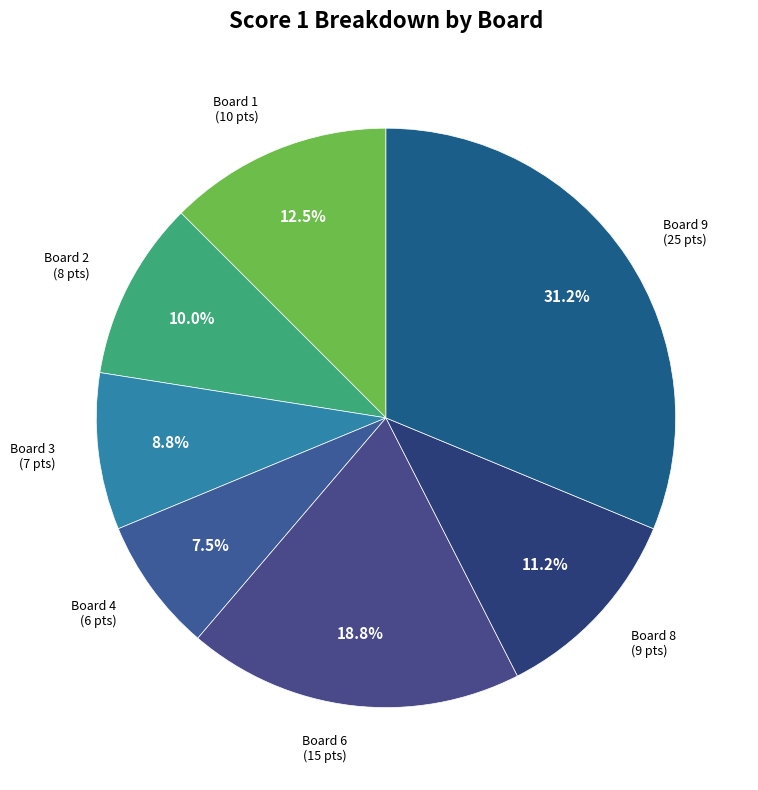

Combined, do Board 2 and Board 6 account for over 50%?

No